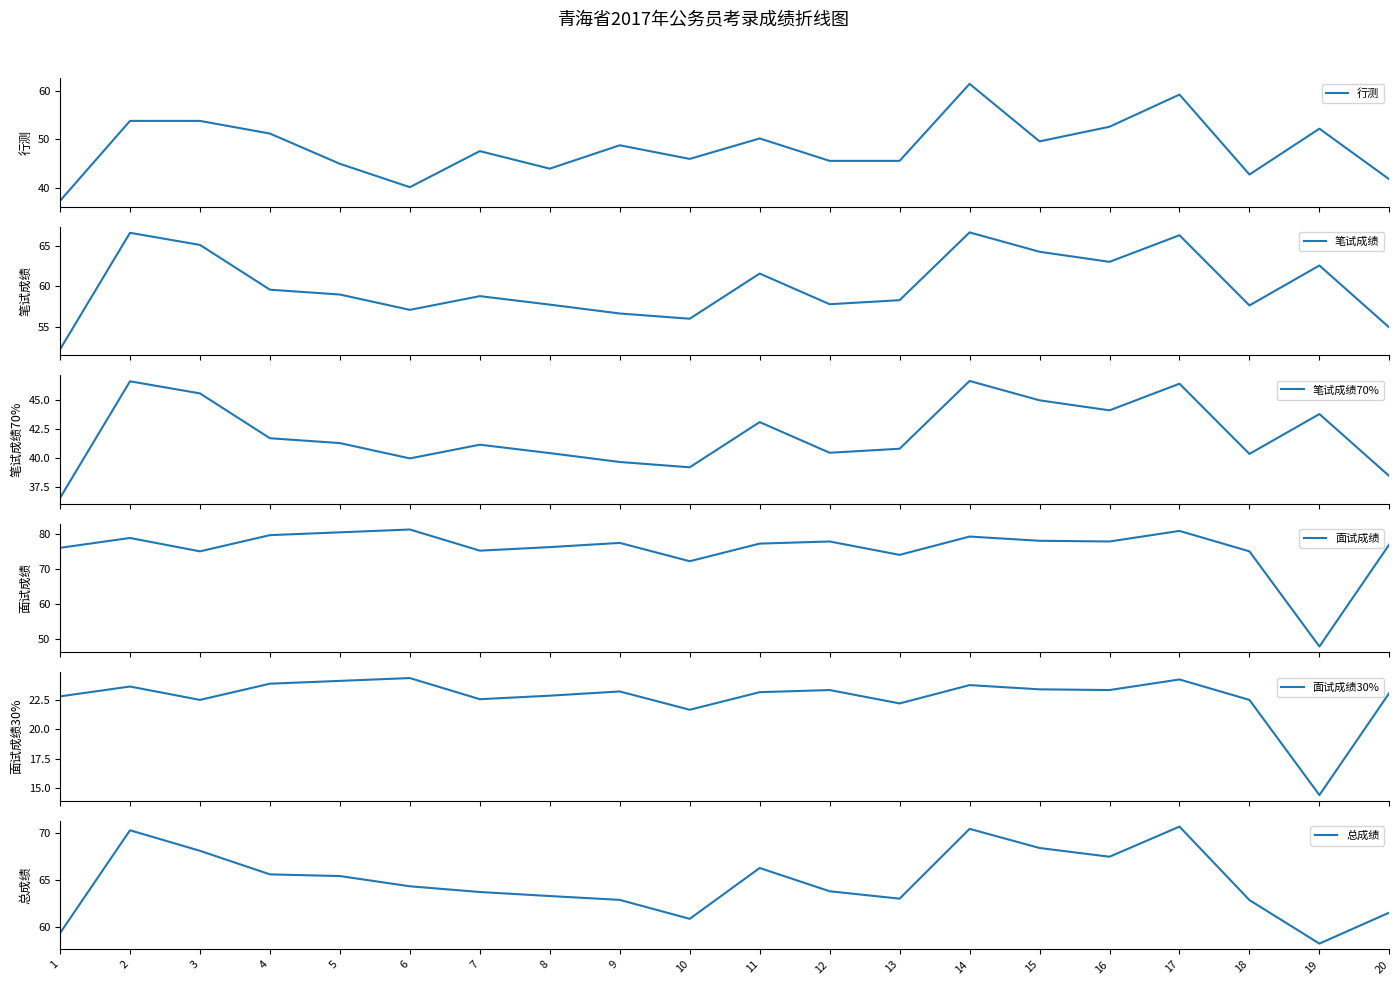

At which category is the sum across all series the highest?

14